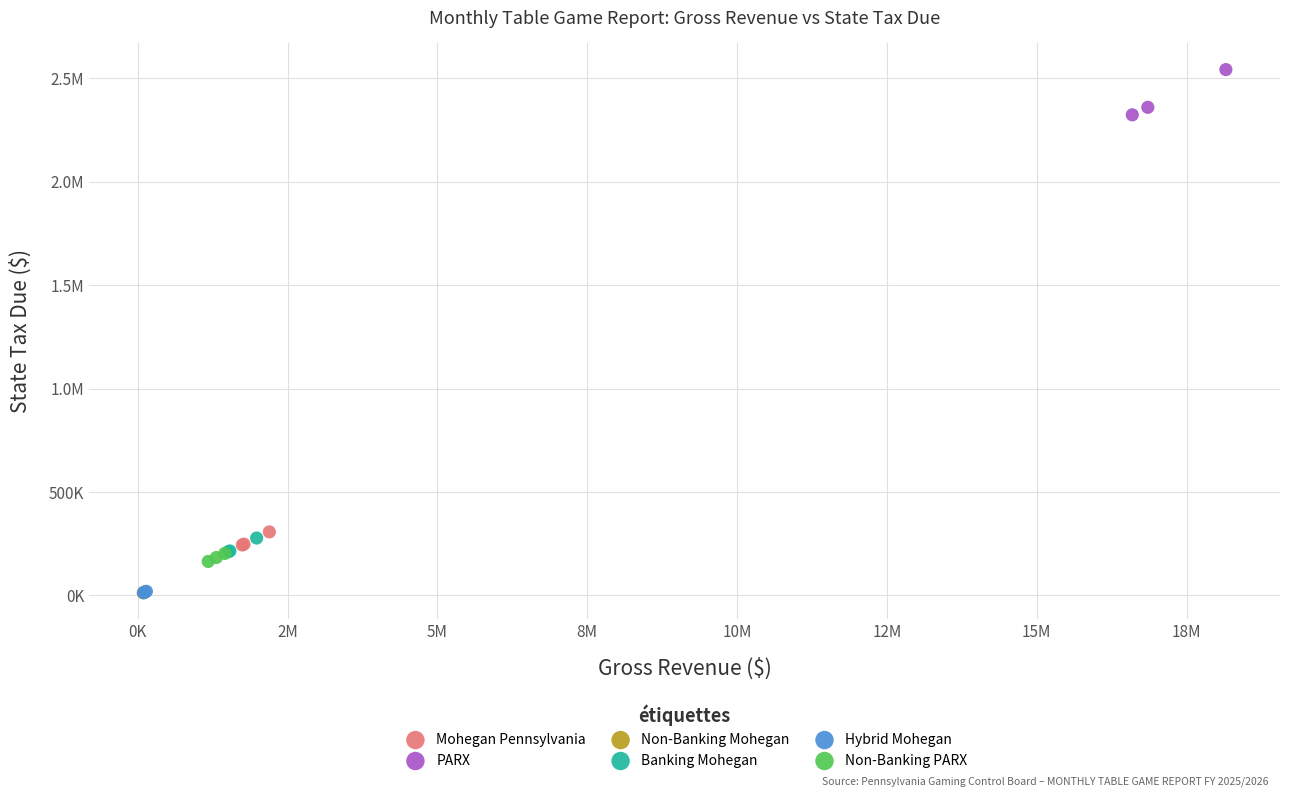

What are all the series names shown in the legend?

Mohegan Pennsylvania, PARX, Non-Banking Mohegan, Banking Mohegan, Hybrid Mohegan, Non-Banking PARX